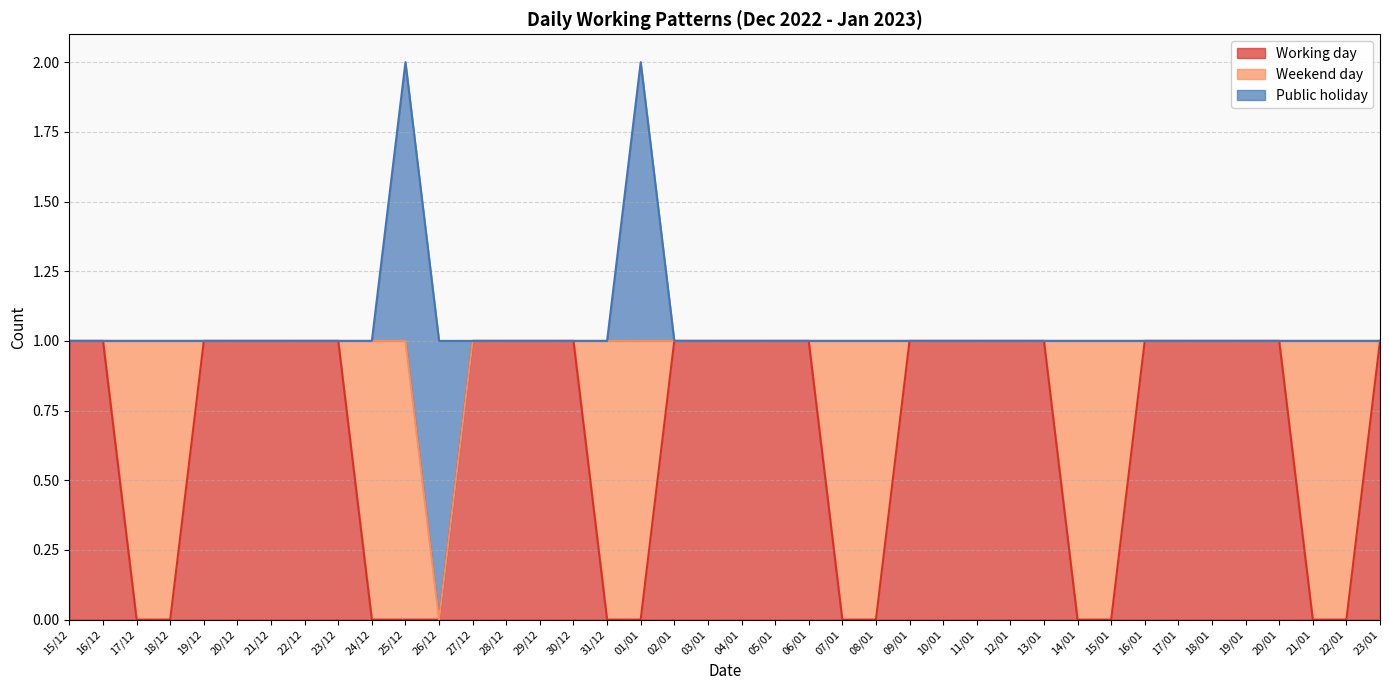

At how many categories does at least one series exceed 0?

40